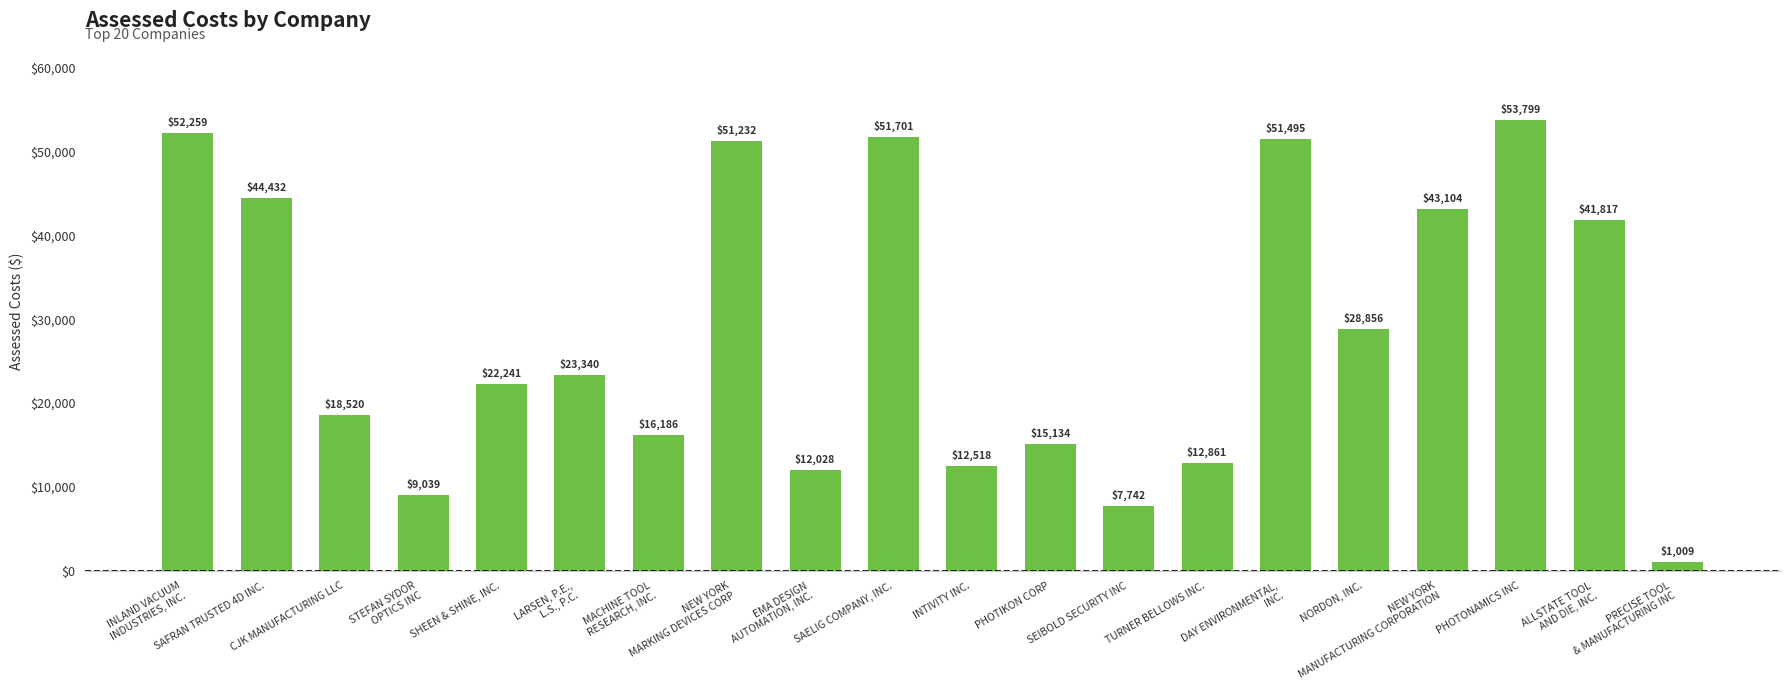

Between NEW YORK
MANUFACTURING CORPORATION and PHOTIKON CORP, which is larger?

NEW YORK
MANUFACTURING CORPORATION